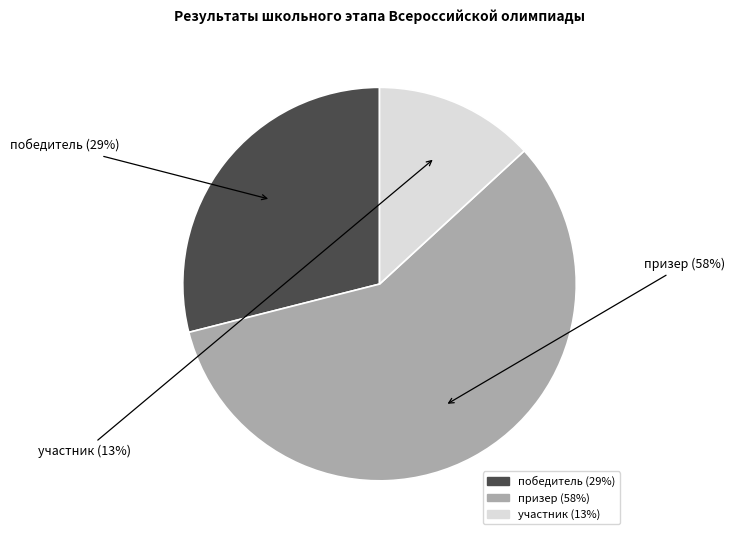

Is it true that победитель is 29% of the pie?

True